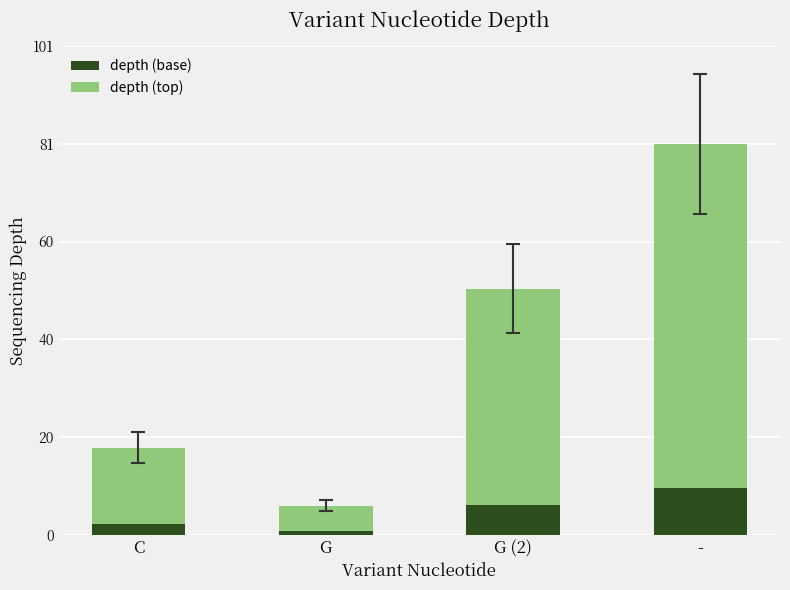

What is the maximum value for depth (base)?

9.7